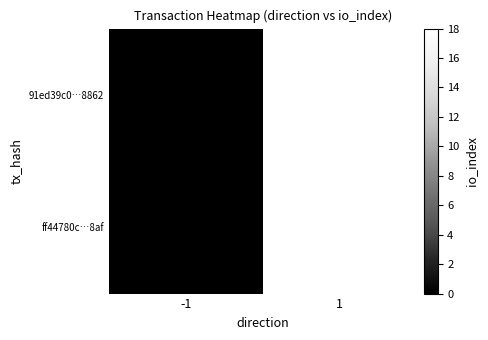

What is the difference between the maximum and minimum values in the 91ed39c0…8862 series?

18